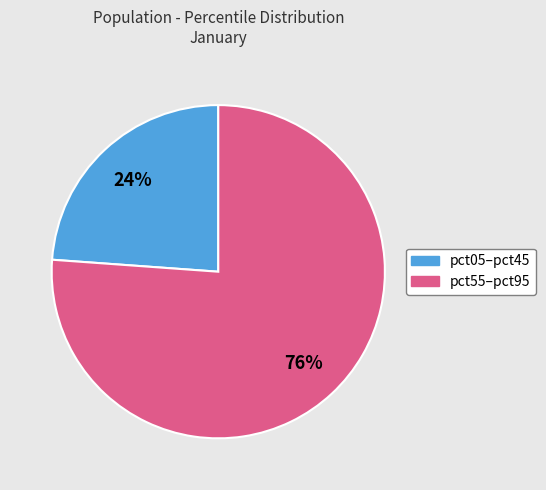

Is there any slice that represents more than half of the pie?

Yes